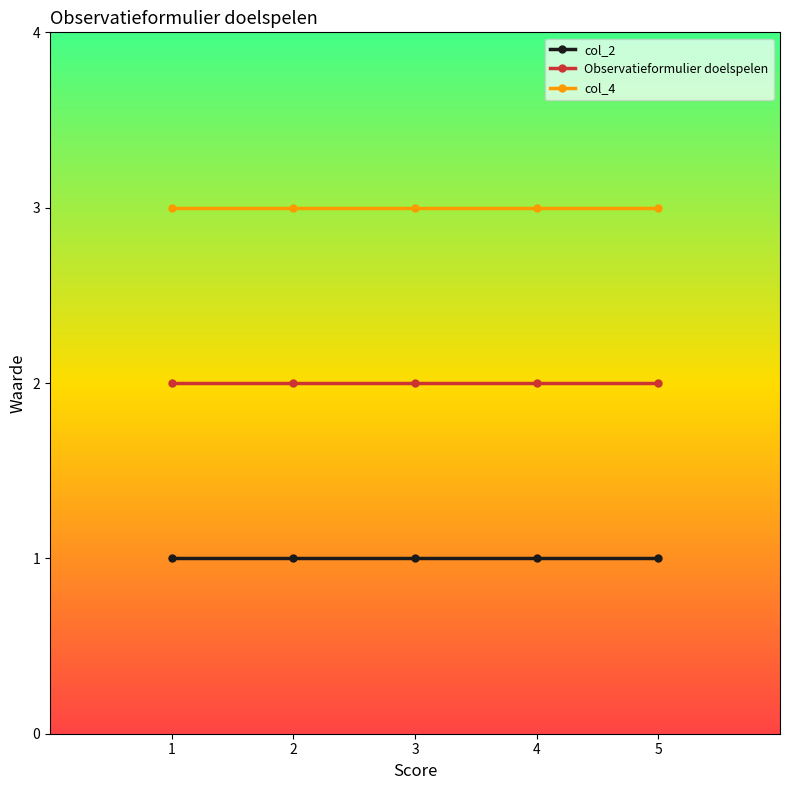

What is the total value across all series at 5?

6